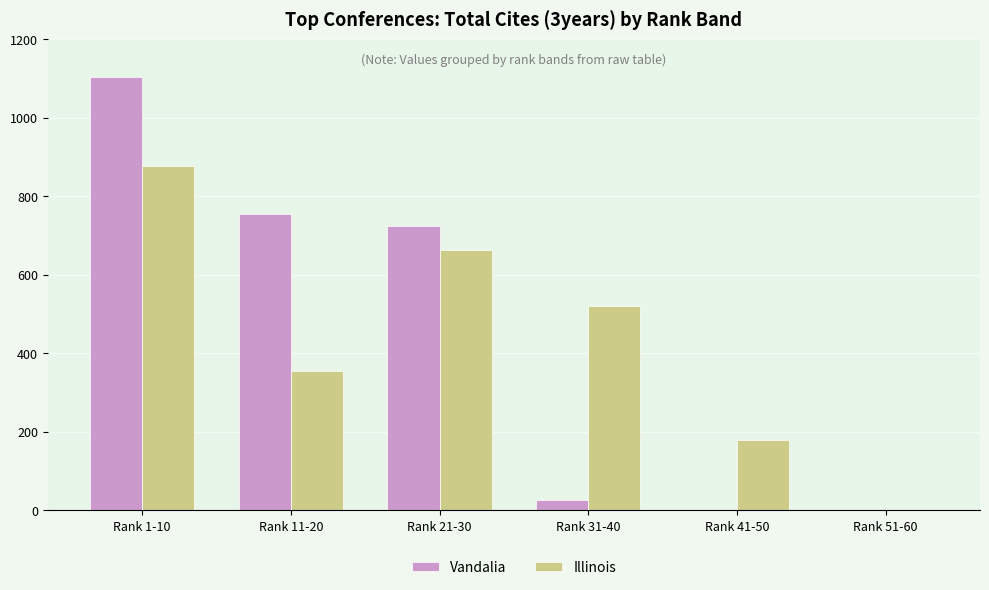

At which category is the sum across all series the highest?

Rank 1-10